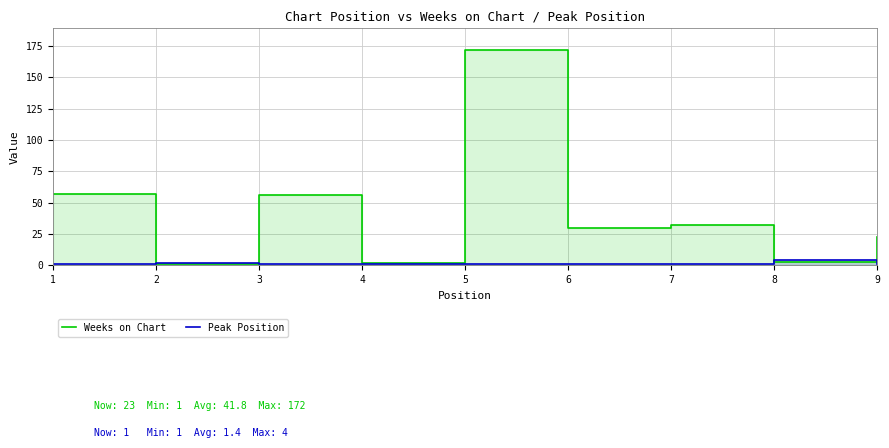

At which label does Peak Position reach its minimum?

1